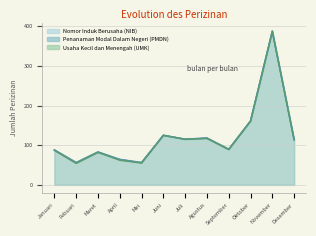

True or false: Usaha Kecil dan Menengah (UMK) and Penanaman Modal Dalam Negeri (PMDN) cross at least once.

False